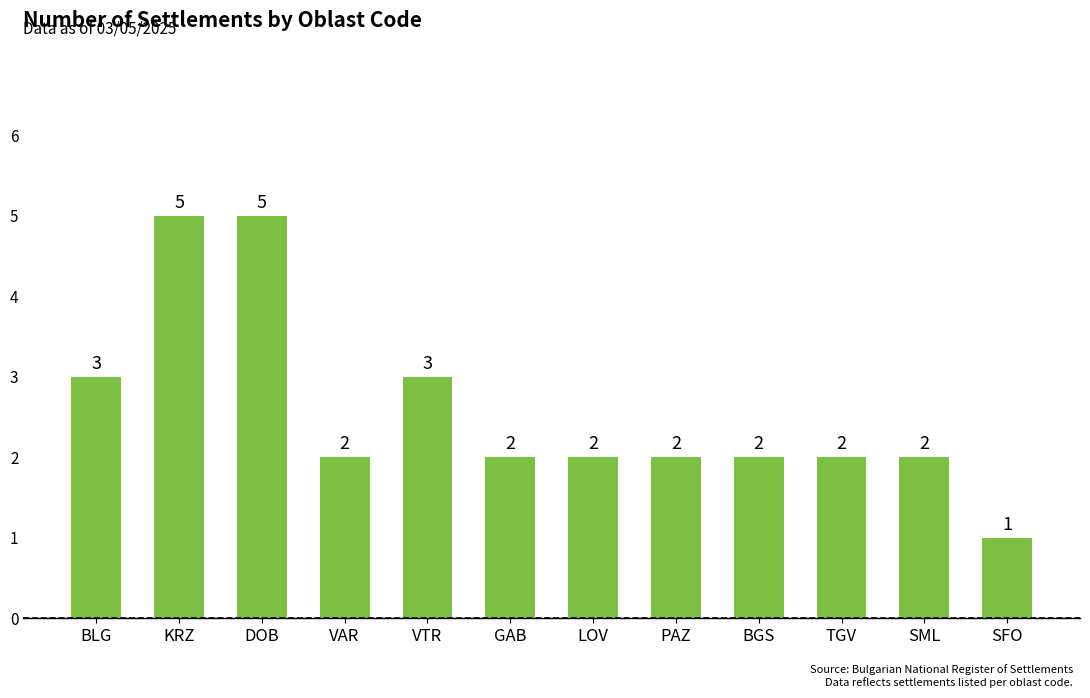

What is the greatest value displayed?

5